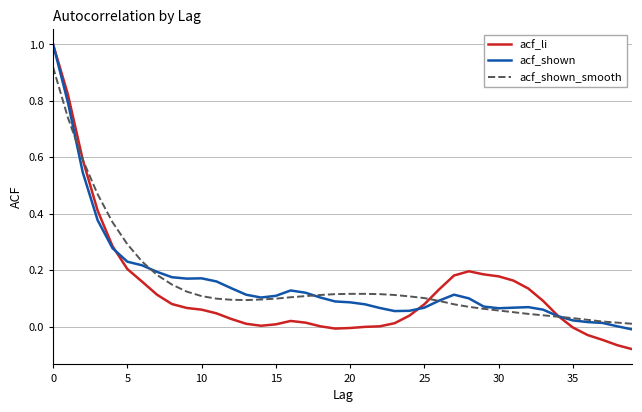

What is the greatest value displayed?

1.0